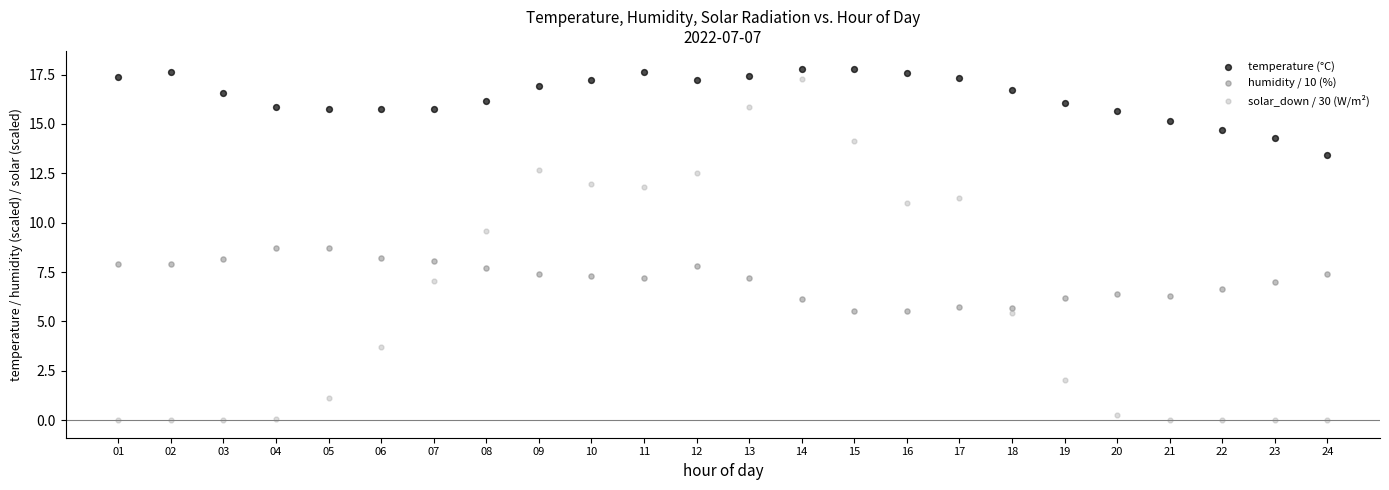

Which series reaches the maximum Y coordinate?

temperature (°C)